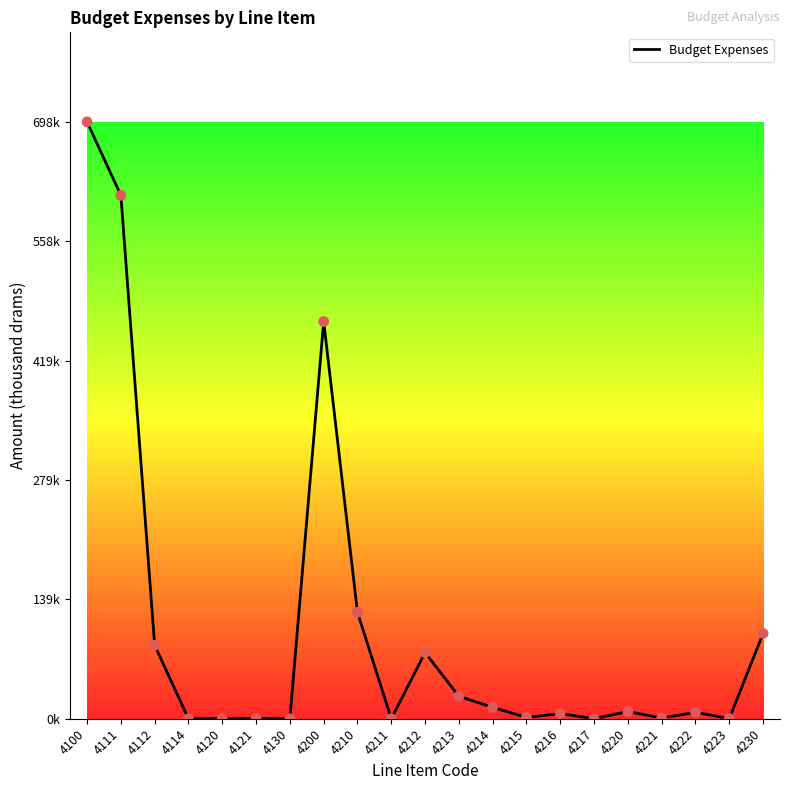

What is the ratio of the value at 4100 to the value at 4221?

931.3